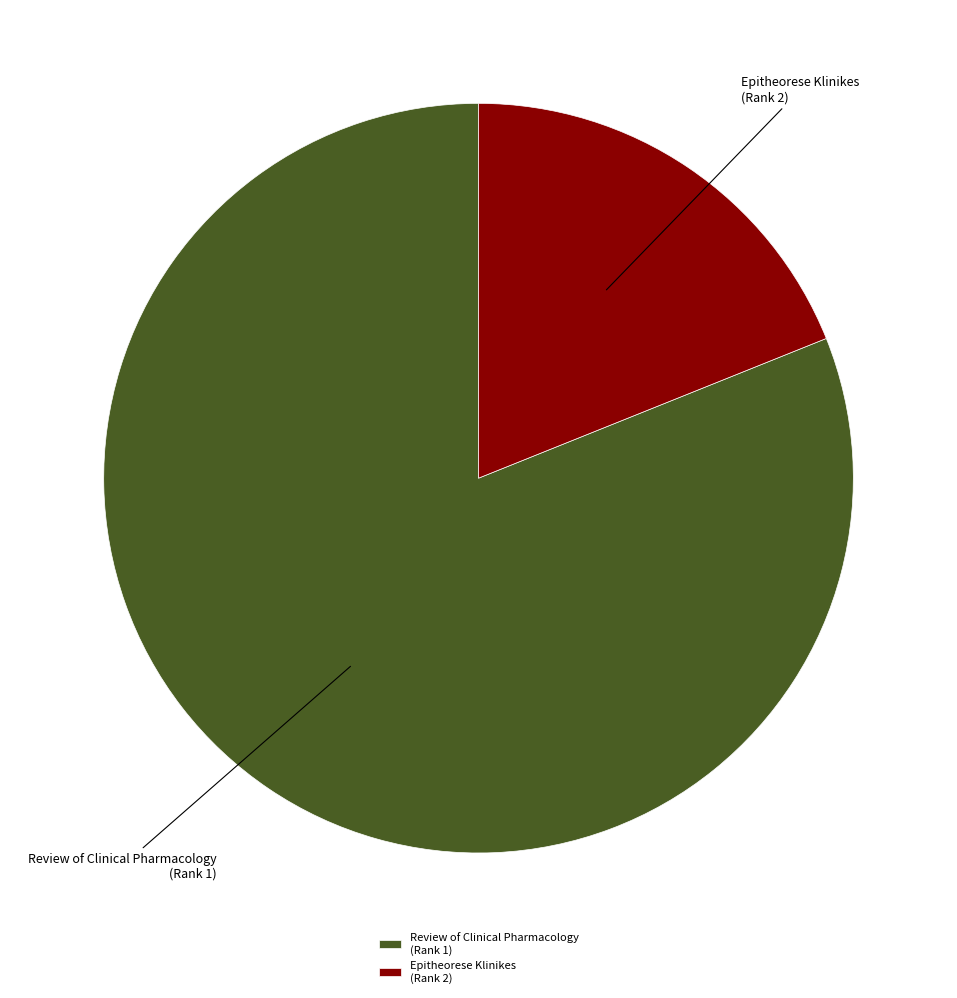

Between Epitheorese Klinikes (Rank 2) and Review of Clinical Pharmacology (Rank 1), which is larger?

Review of Clinical Pharmacology (Rank 1)